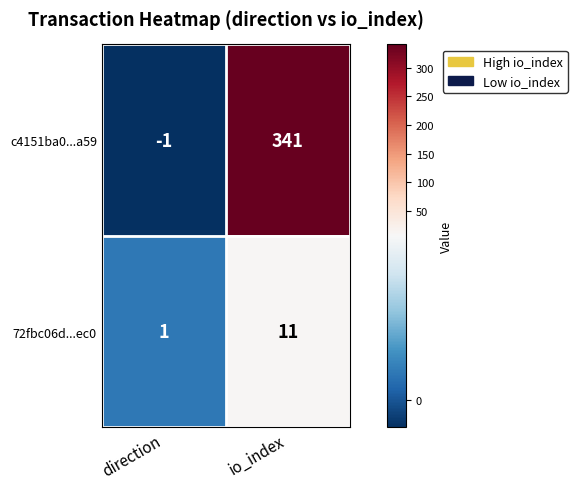

Which series has the largest range (max minus min)?

c4151ba0...a59